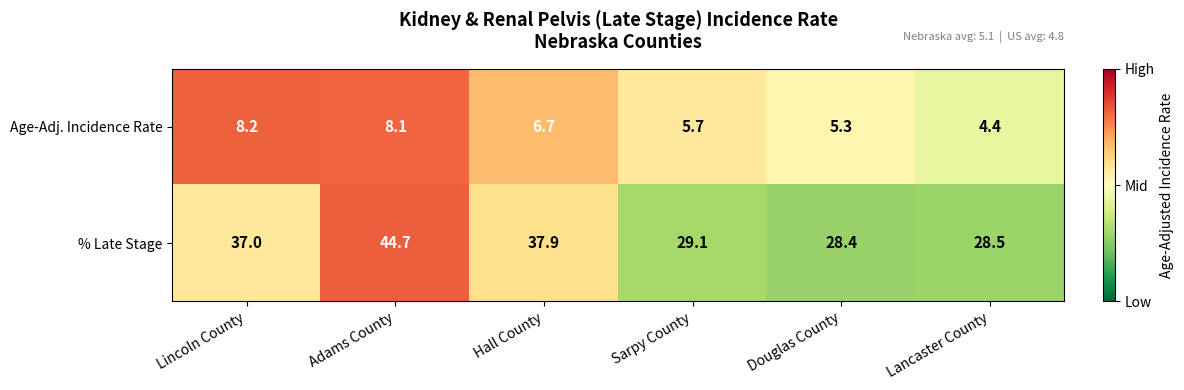

Which series has the largest total across all categories?

% Late Stage